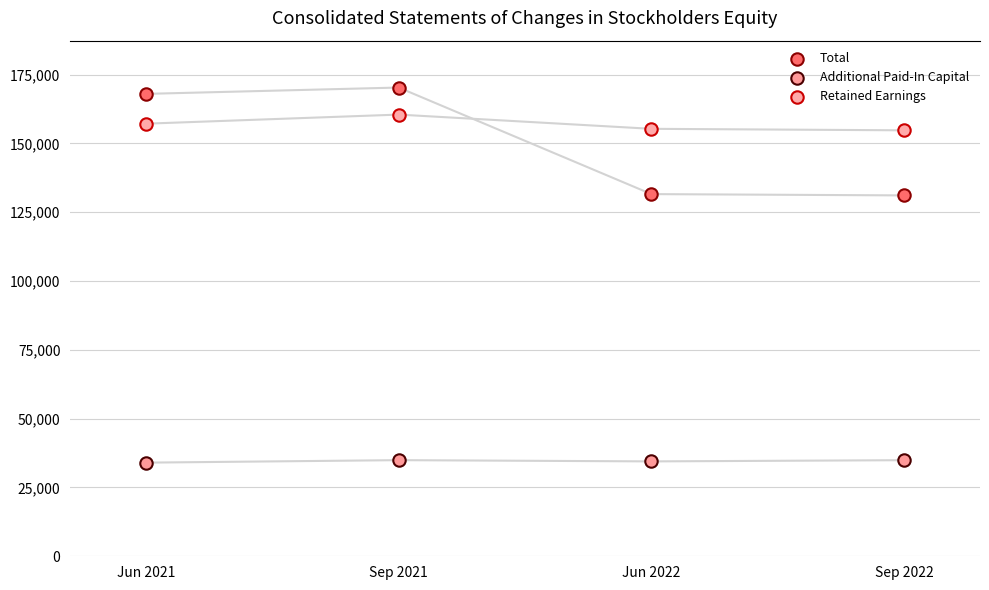

What are all the series names shown in the legend?

Total, Additional Paid-In Capital, Retained Earnings